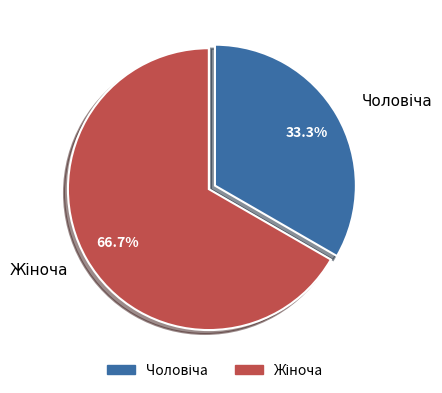

Does any single category account for the majority?

Yes